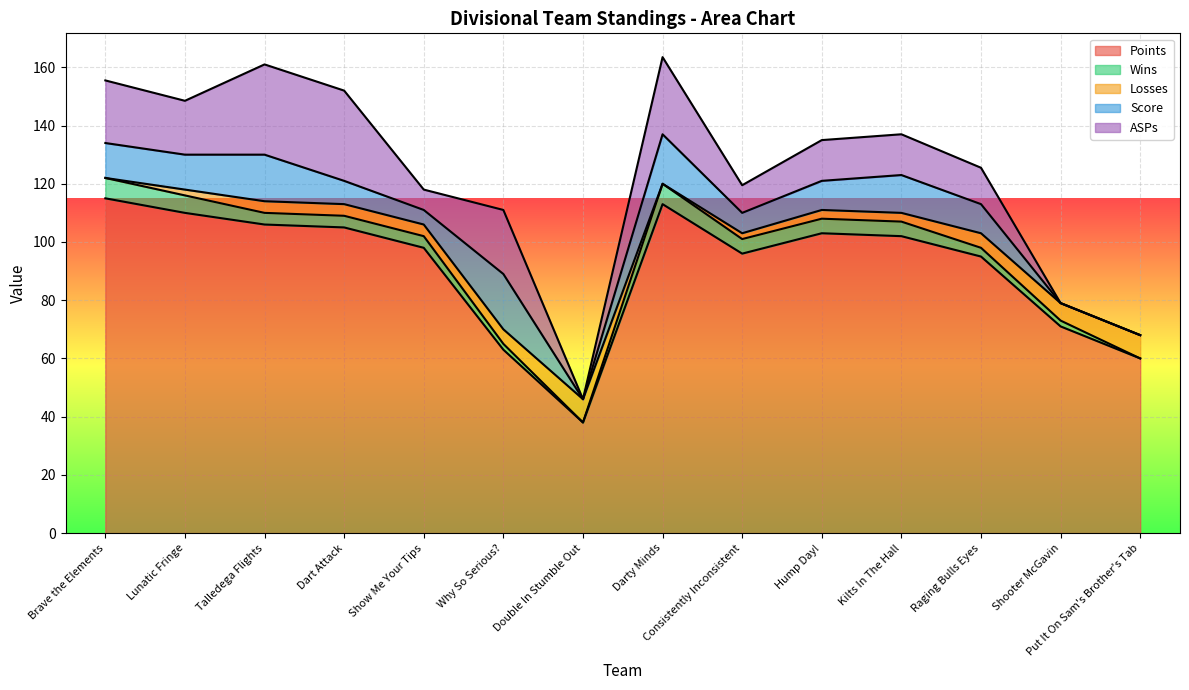

True or false: Wins and Points intersect in this chart.

False